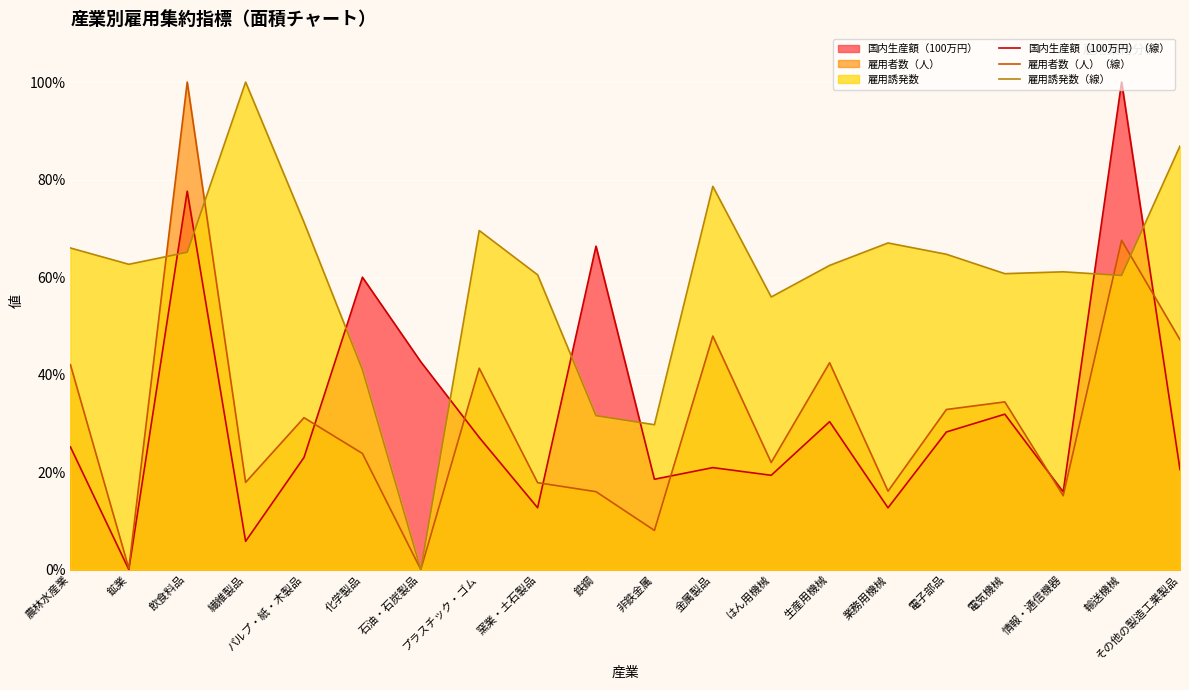

Where does the 雇用者数（人）（線） series first go above 31?

農林水産業